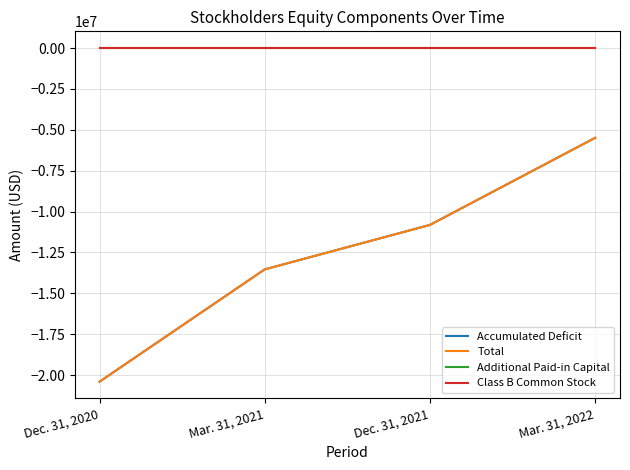

Is the value of Accumulated Deficit at Dec. 31, 2021 greater than the value of Class B Common Stock at Mar. 31, 2021?

No